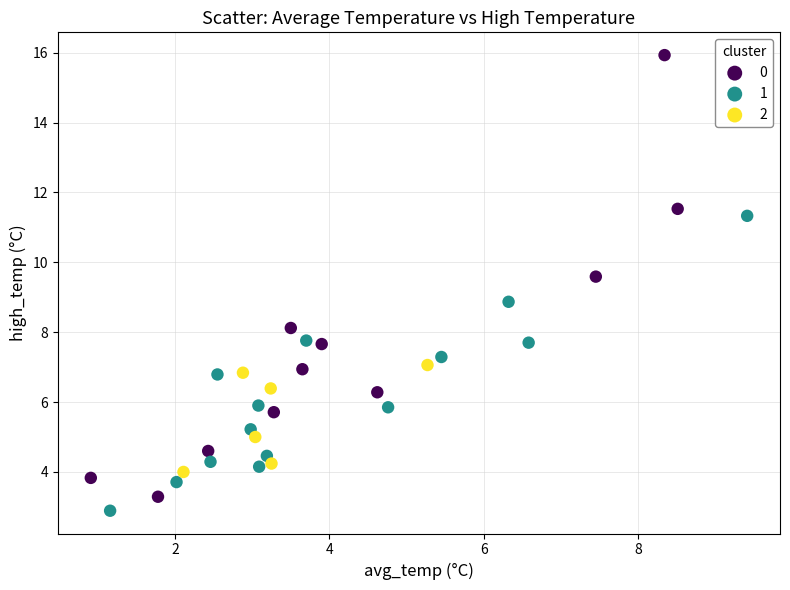

Which series reaches the maximum Y coordinate?

0